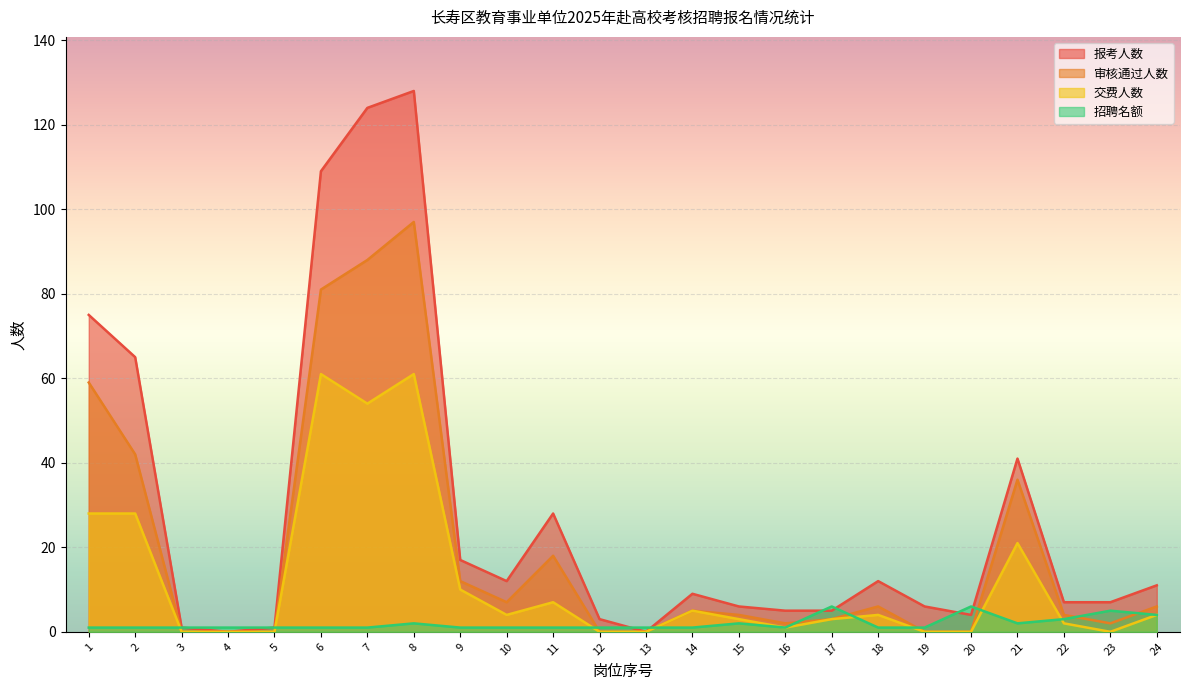

What is the difference between the second highest and minimum values in the 审核通过人数 series?

88